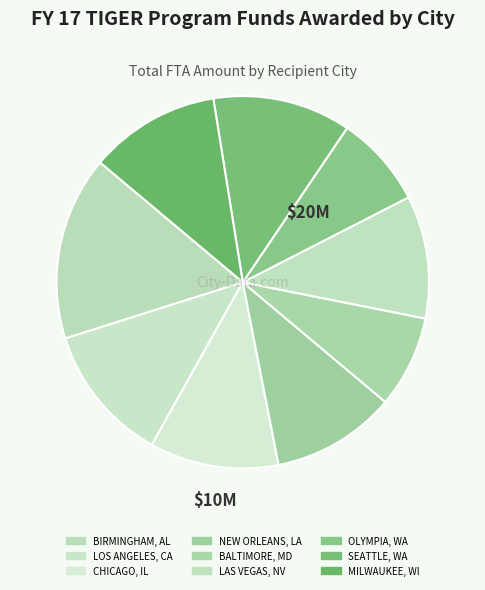

Count the number of slices in the pie.

9